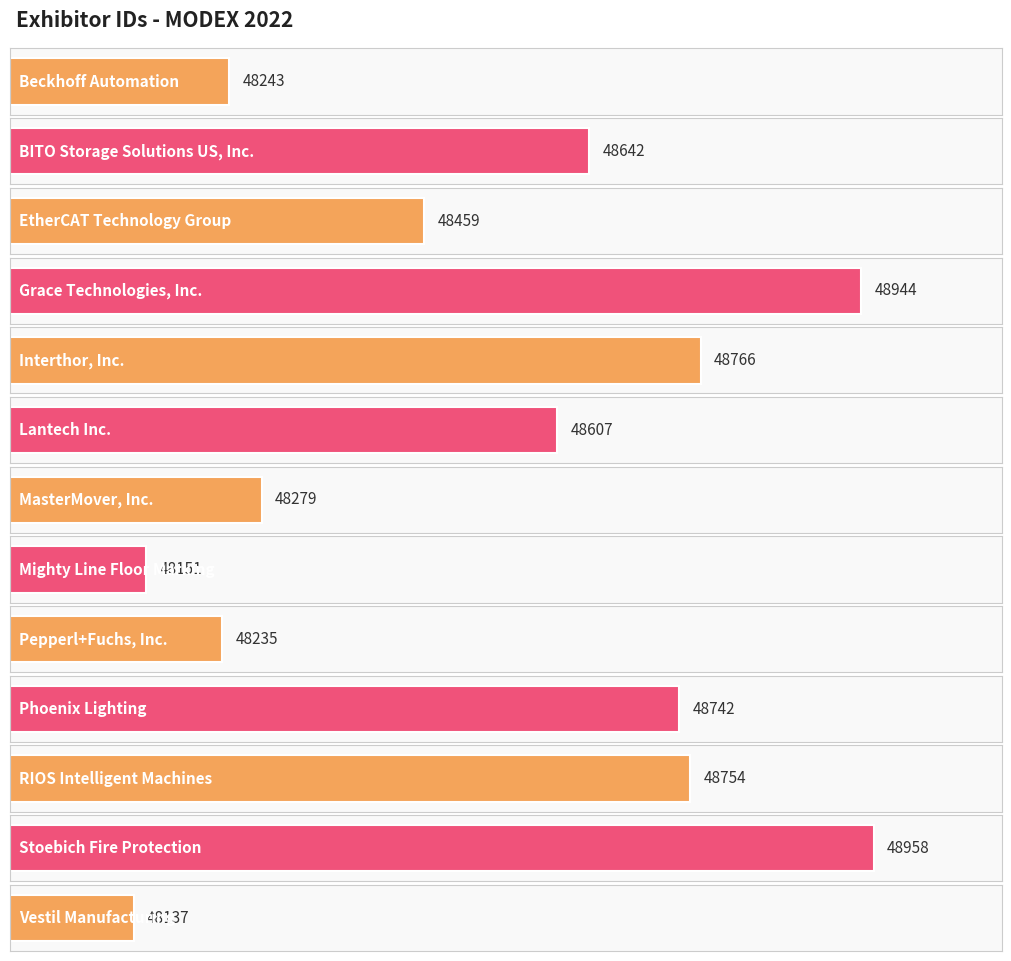

The value at EtherCAT Technology Group is 80504. True or false?

False